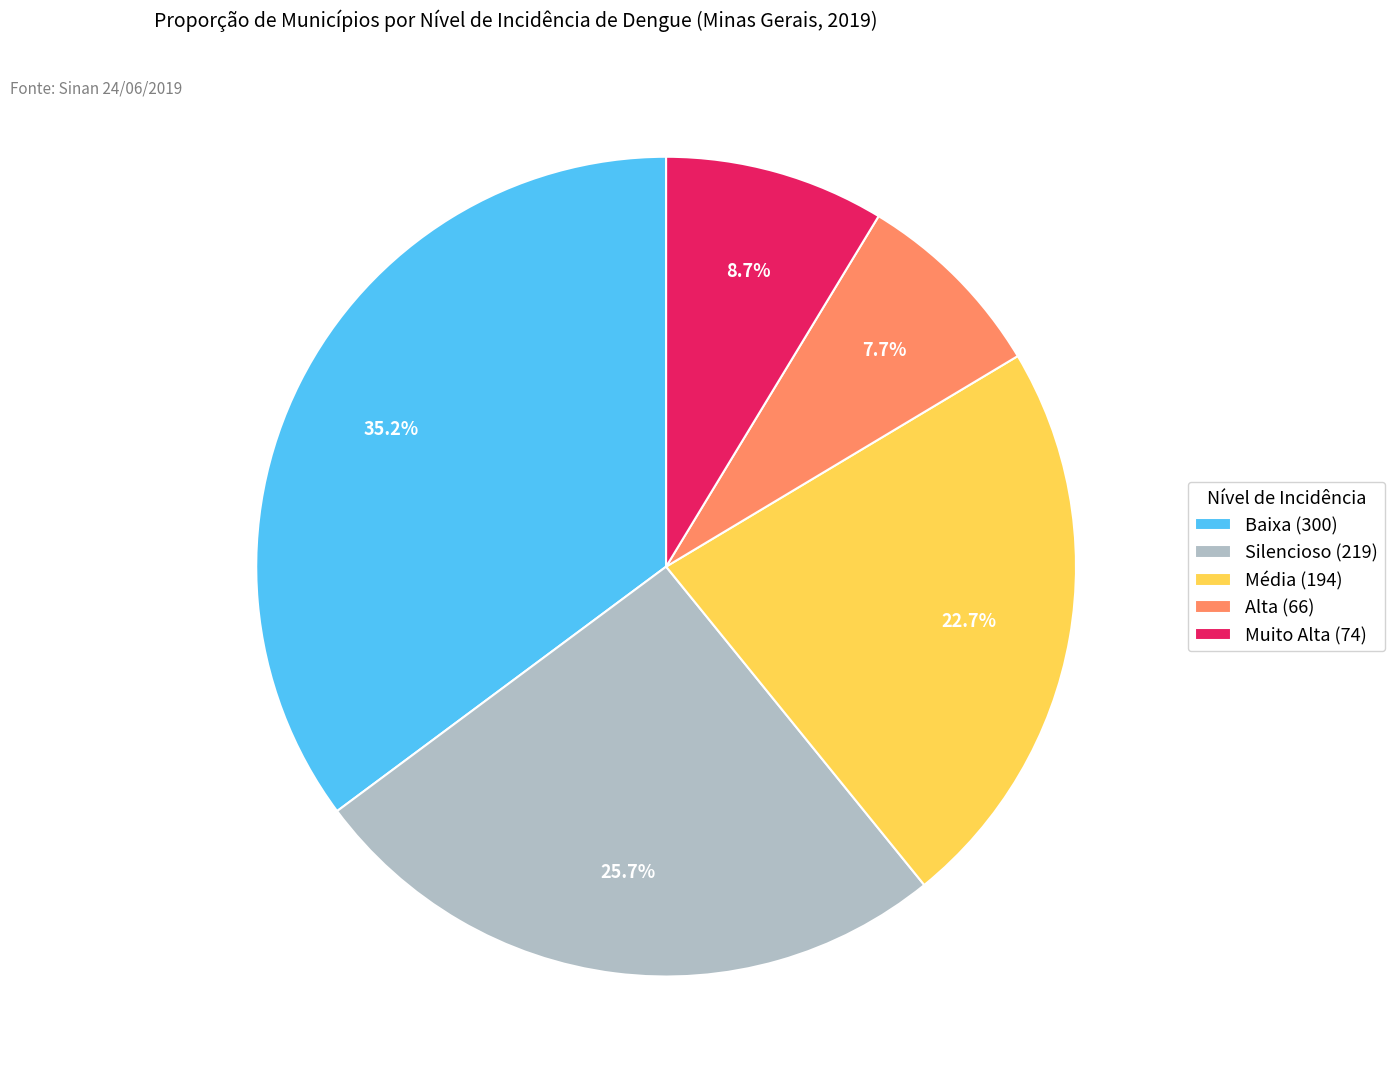

Is it true that Média is 32% of the pie?

False